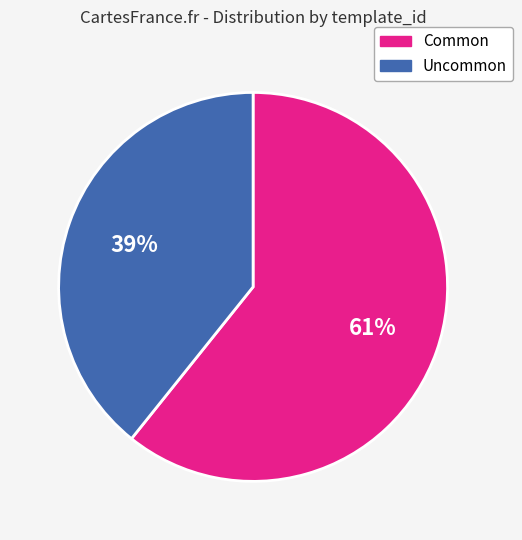

Is there a majority slice in this chart?

Yes